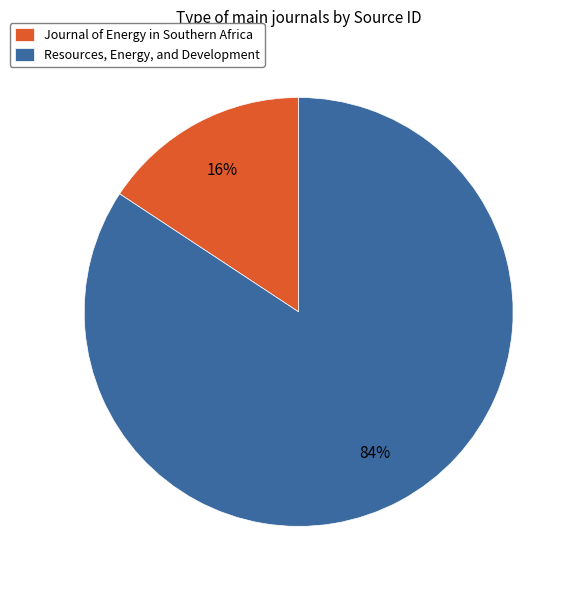

Is it true that Resources, Energy, and Development is 69% of the pie?

False